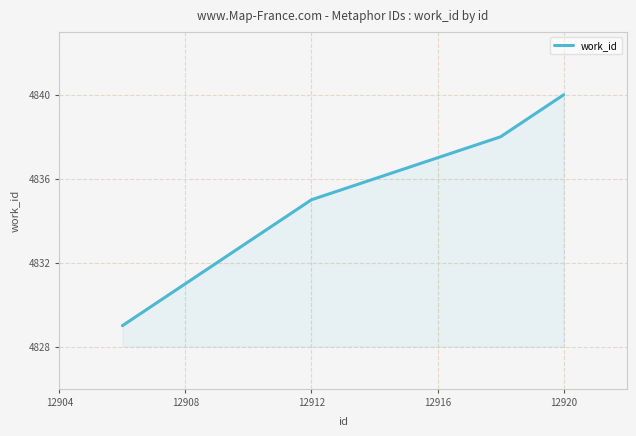

What is the sum of all values?

48341